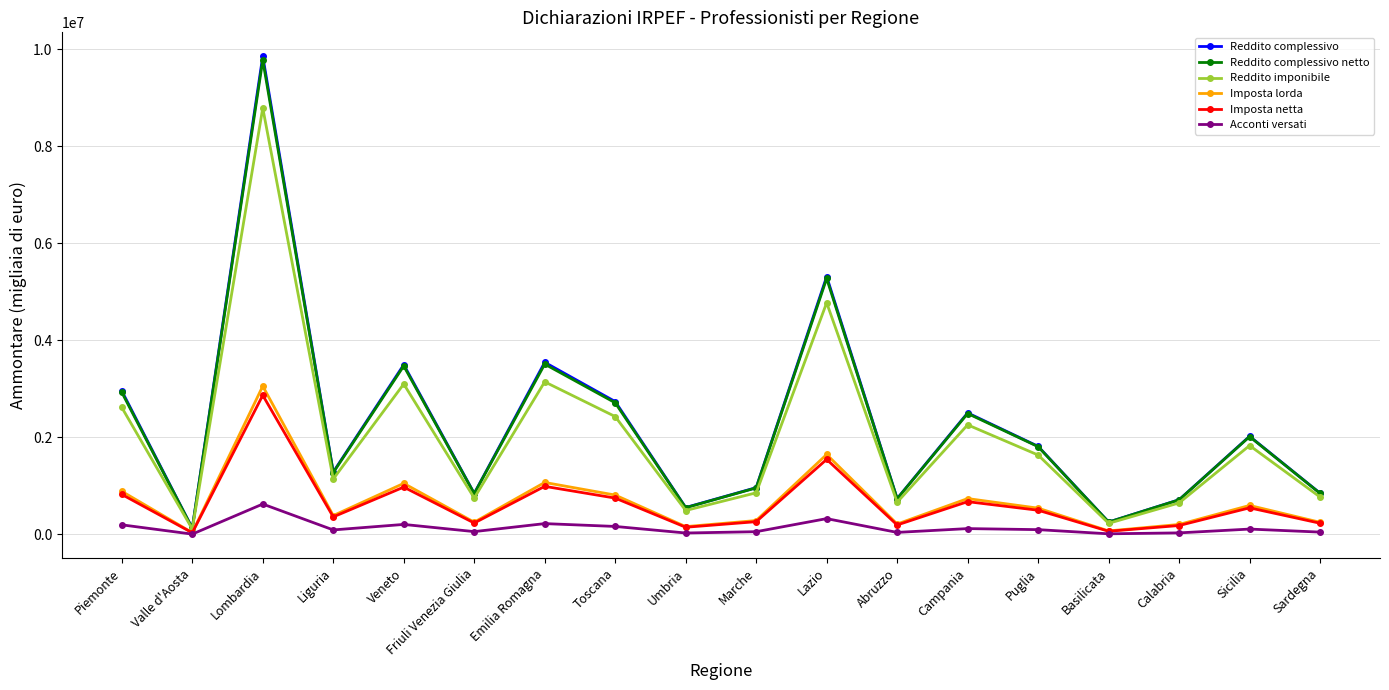

At which label is Reddito complessivo netto closest to 4951478?

Lazio